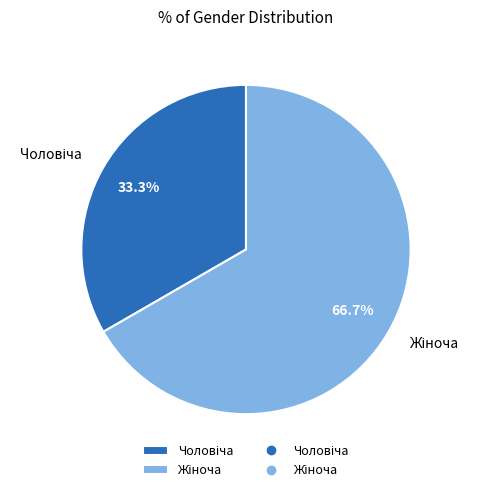

Is there a majority slice in this chart?

Yes